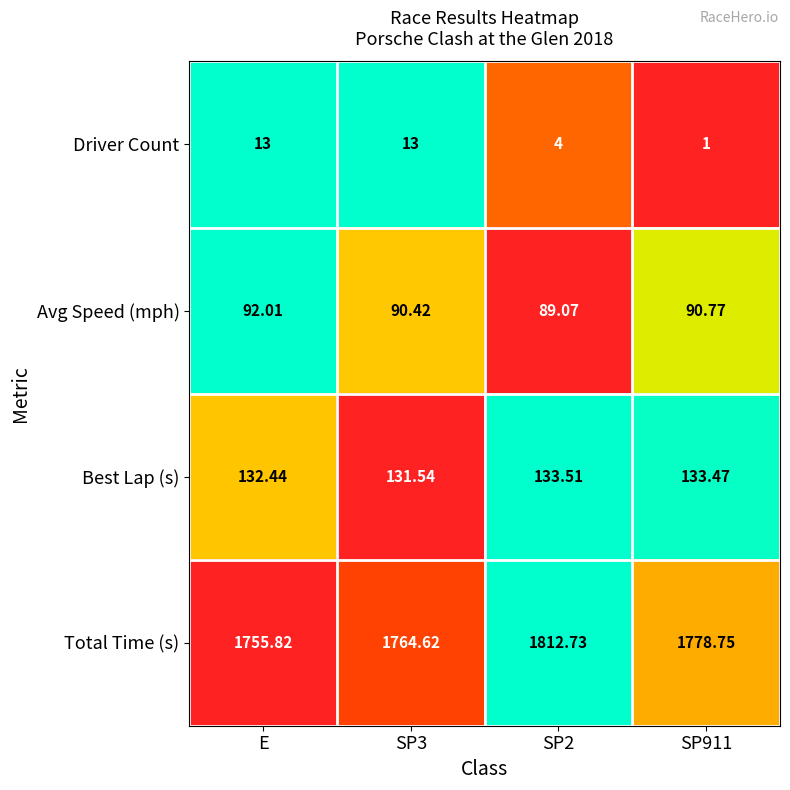

How many categories are shown in the chart?

4